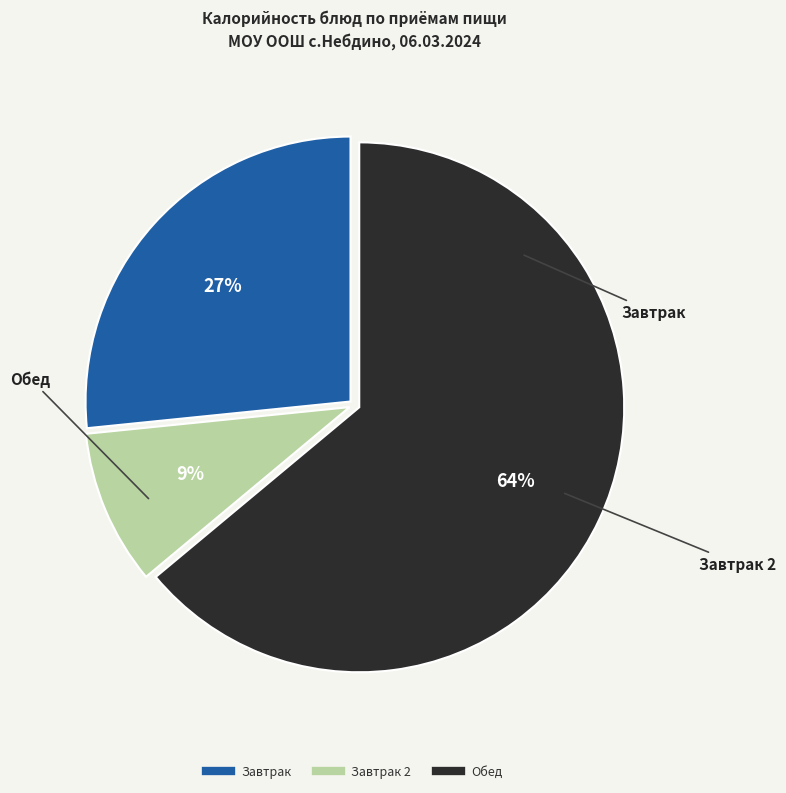

To the nearest percent, what is the average slice percentage?

33%